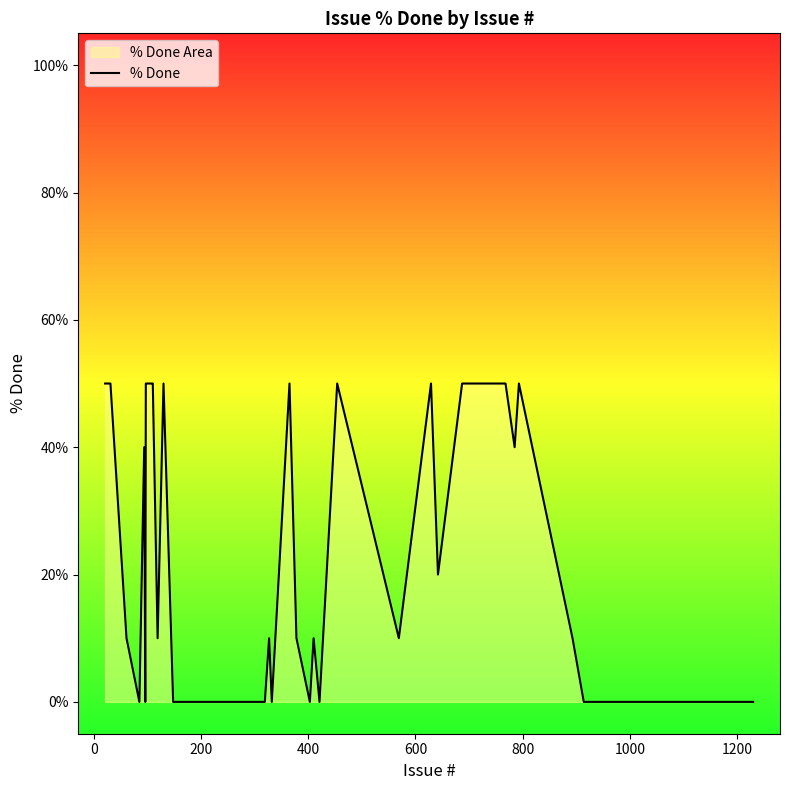

What is the maximum value shown in the chart?

50